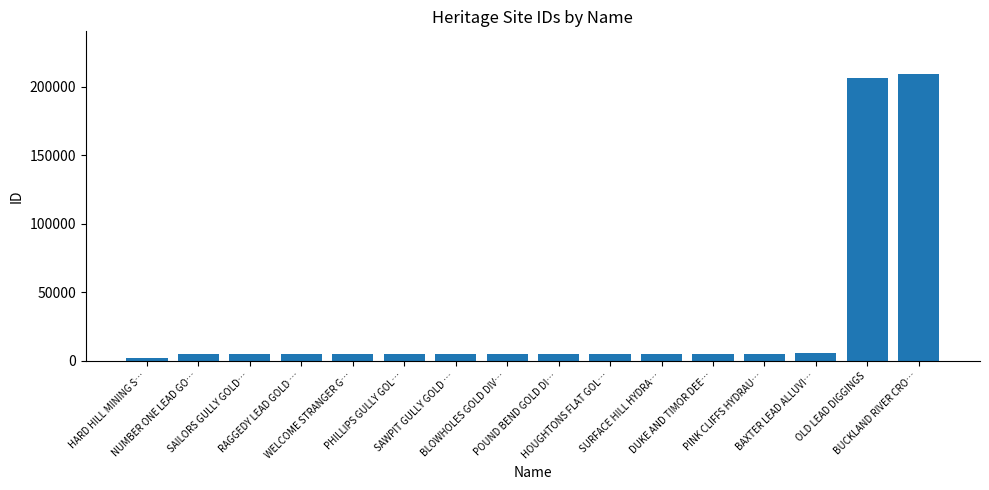

What is the greatest value displayed?

208911